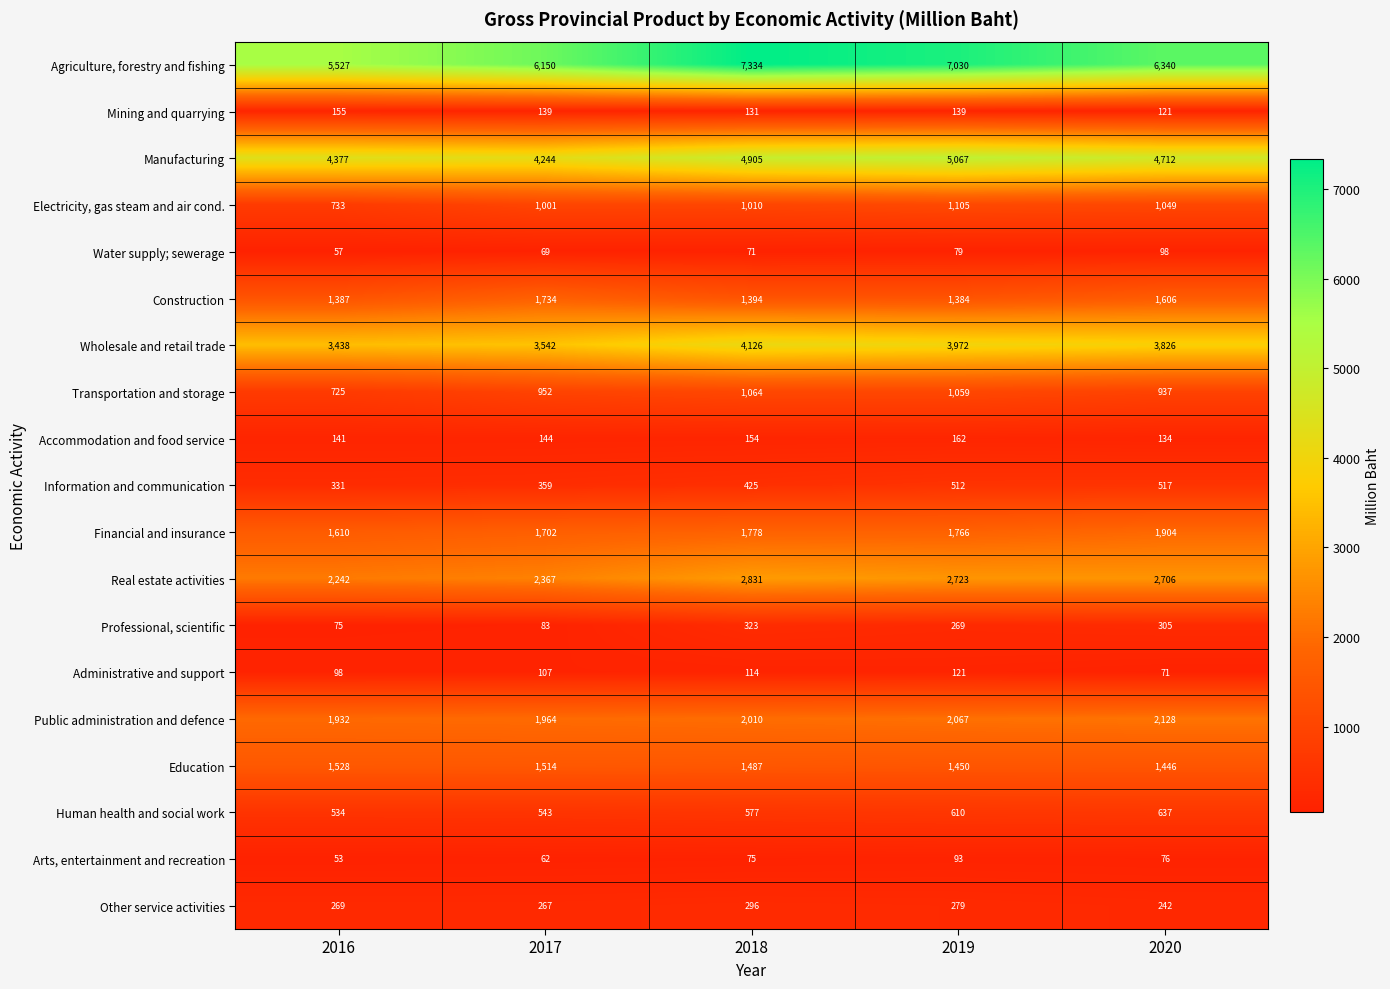

Which category has the lowest value in the Administrative and support series?

2020